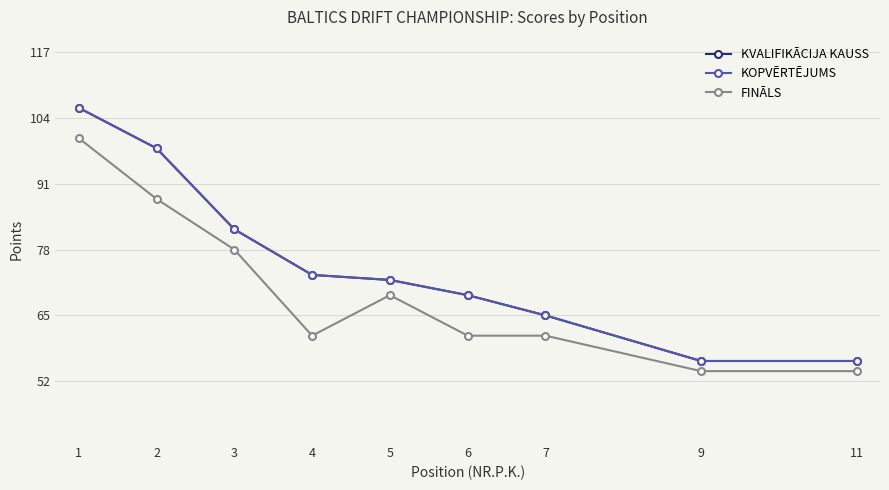

Reading right to left, what are all the values shown in this chart?

KVALIFIKĀCIJA KAUSS: 11=56	9=56	7=65	6=69	5=72	4=73	3=82	2=98	1=106
KOPVĒRTĒJUMS: 11=56	9=56	7=65	6=69	5=72	4=73	3=82	2=98	1=106
FINĀLS: 11=54	9=54	7=61	6=61	5=69	4=61	3=78	2=88	1=100